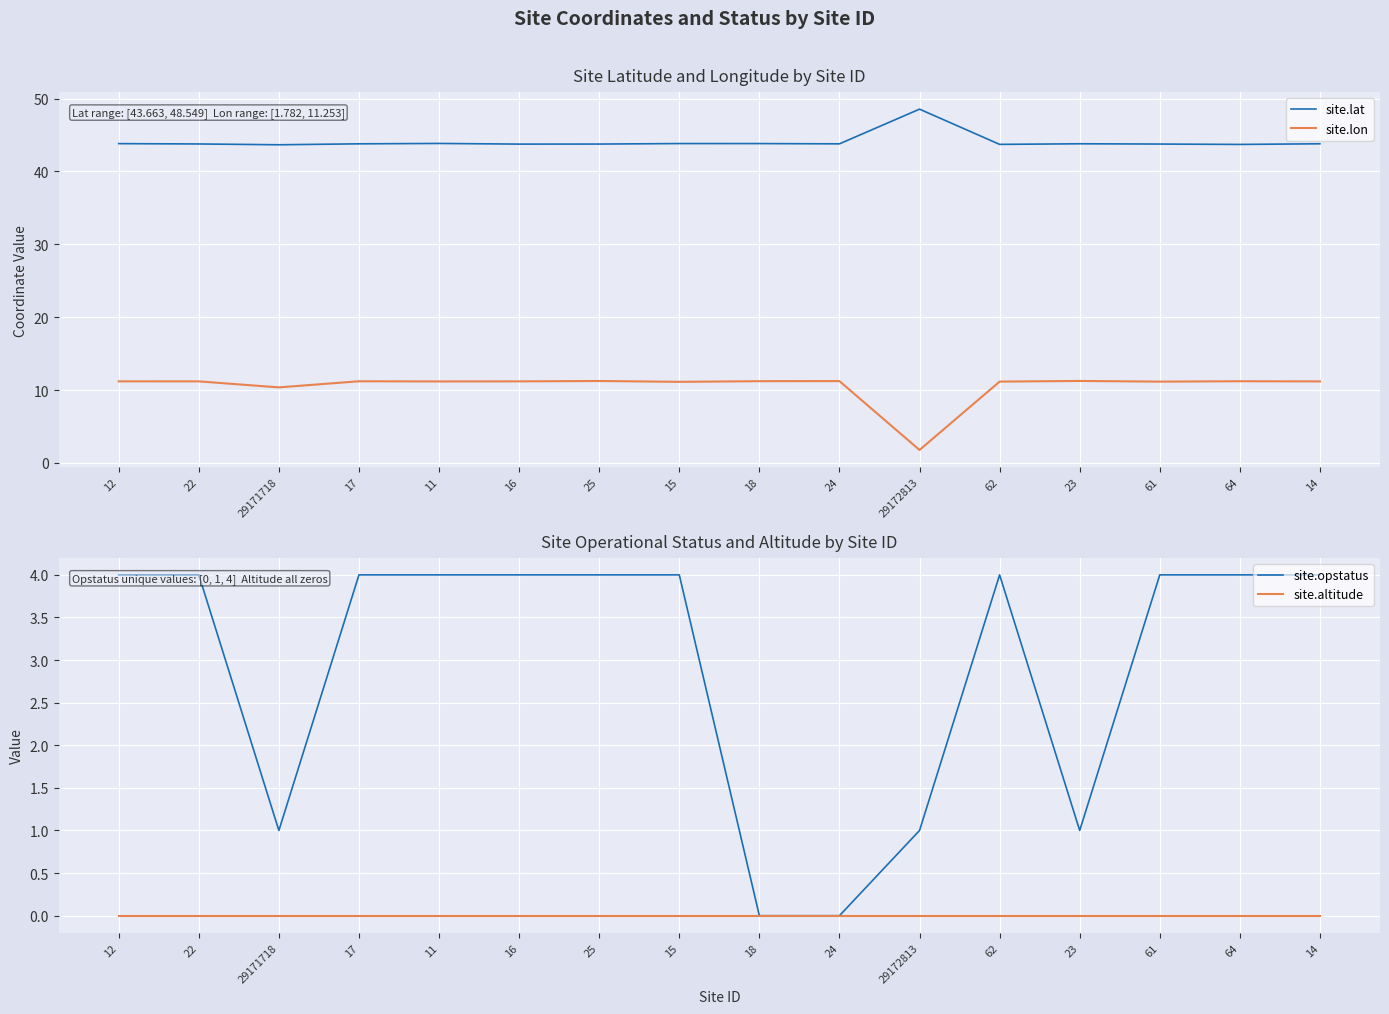

Rank the categories by site.lat value from lowest to highest.

29171718, 64, 62, 16, 25, 61, 22, 24, 17, 14, 23, 12, 18, 15, 11, 29172813